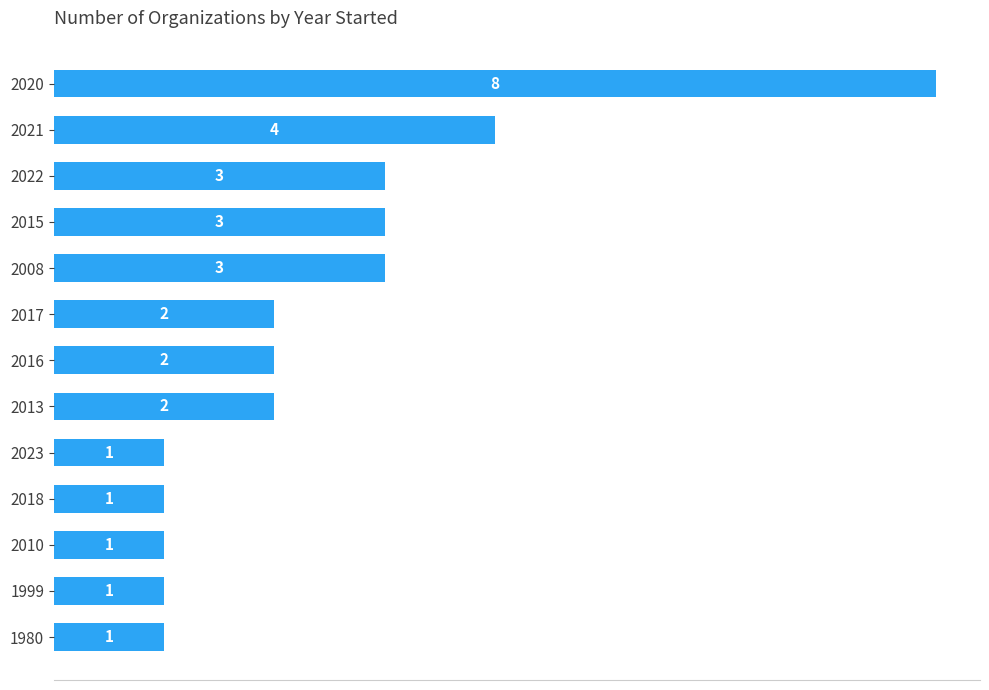

How many distinct data groups are displayed?

1